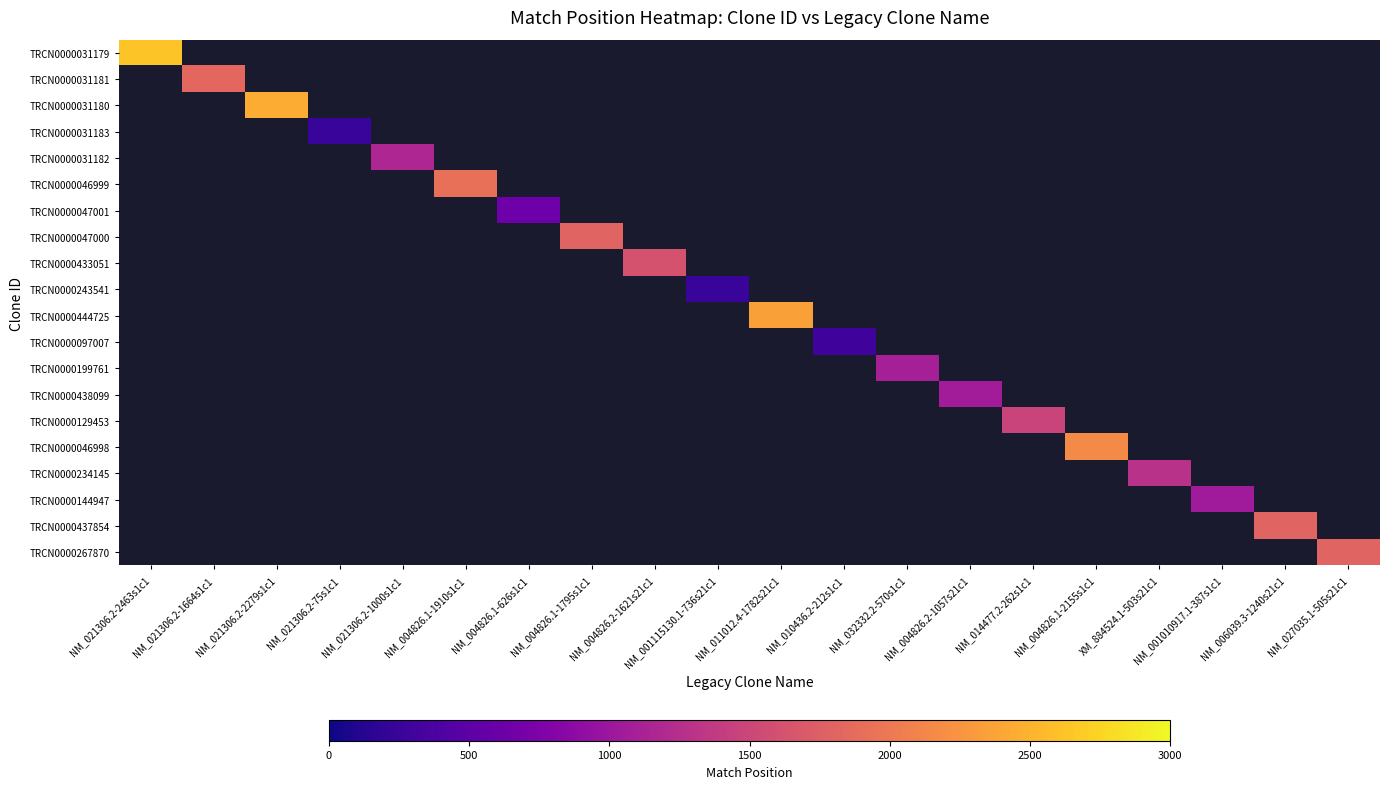

Between NM_004826.1-1910s1c1 and NM_021306.2-2279s1c1, which is larger?

NM_021306.2-2279s1c1